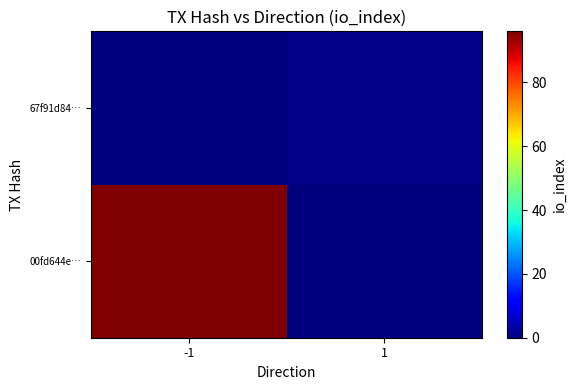

At -1, list the series in order from largest to smallest.

00fd644e…, 67f91d84…